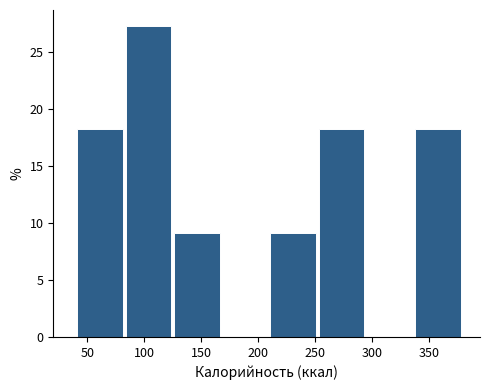

Reading left to right, transcribe this chart: for each bar, give the range it covers on the x-axis and its height. Neither the bar edges nor the heights are printed on the chart, so give them approximately, as read against the axes.

40 to 85: 18.0
85 to 125: 27.5
125 to 170: 9.0
170 to 210: 0
210 to 255: 9.0
255 to 295: 18.0
295 to 335: 0
335 to 380: 18.0